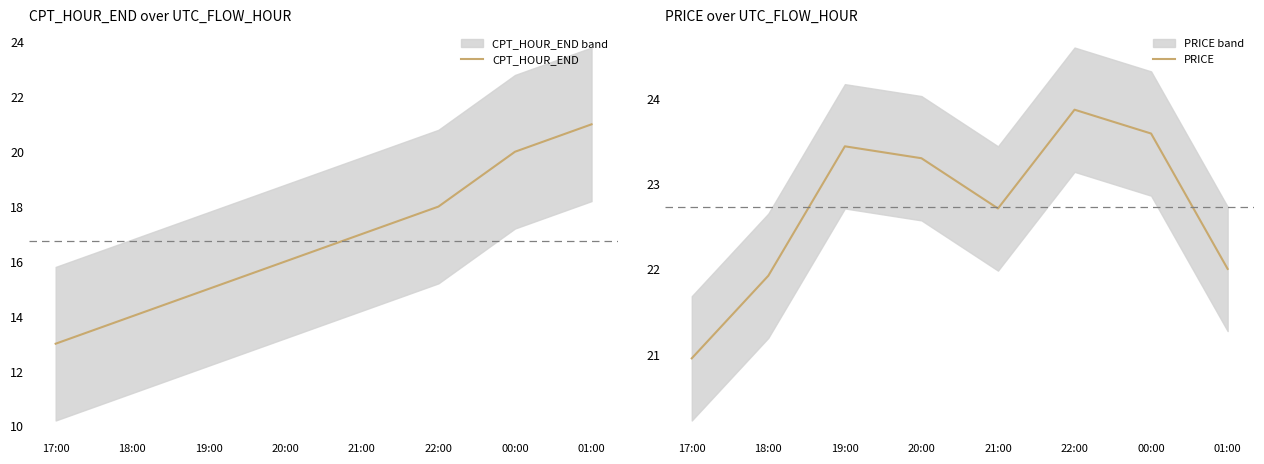

Reading left to right, extract all data points from this chart.

CPT_HOUR_END: 13.0	14.0	15.0	16.0	17.0	18.0	20.0	21.0
PRICE: 20.9	21.9	23.4	23.3	22.7	23.9	23.6	22.0